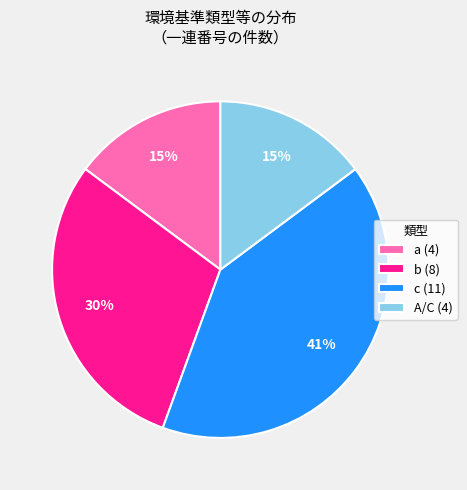

To the nearest percent, what portion does A/C (4) represent?

15%